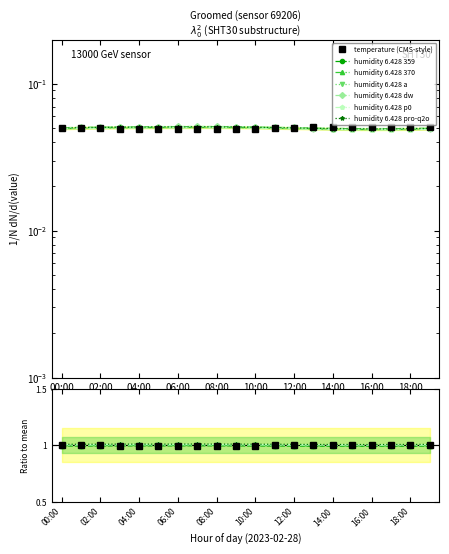

Which category has the lowest value in the temperature series?

07:00